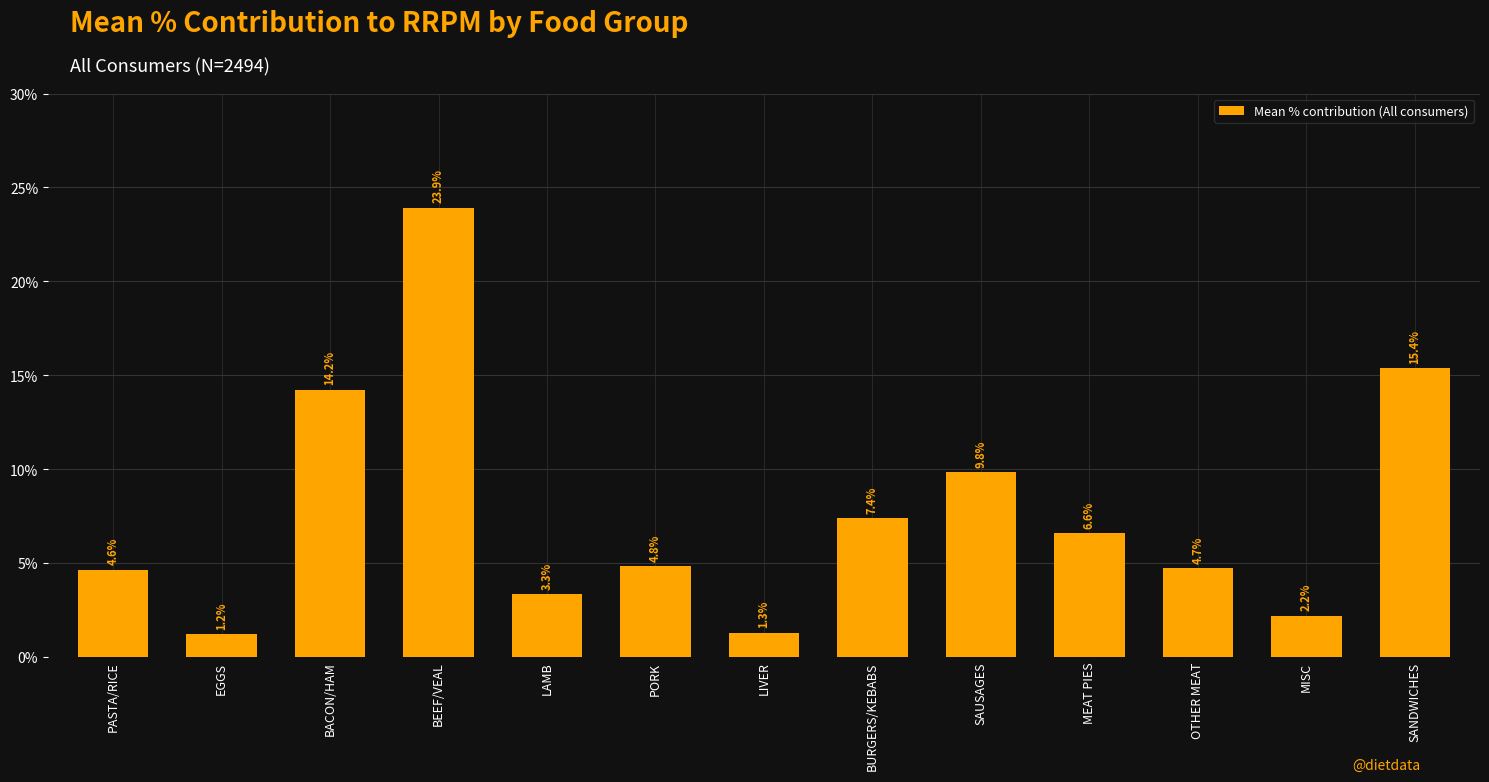

Read the value at BEEF/VEAL.

23.9